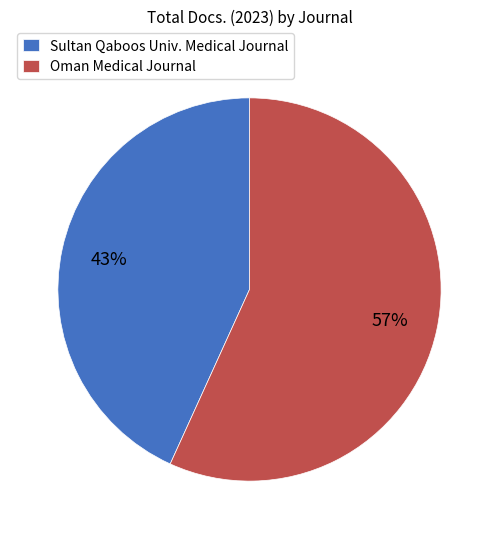

Does Oman Medical Journal represent more than half of the total?

Yes